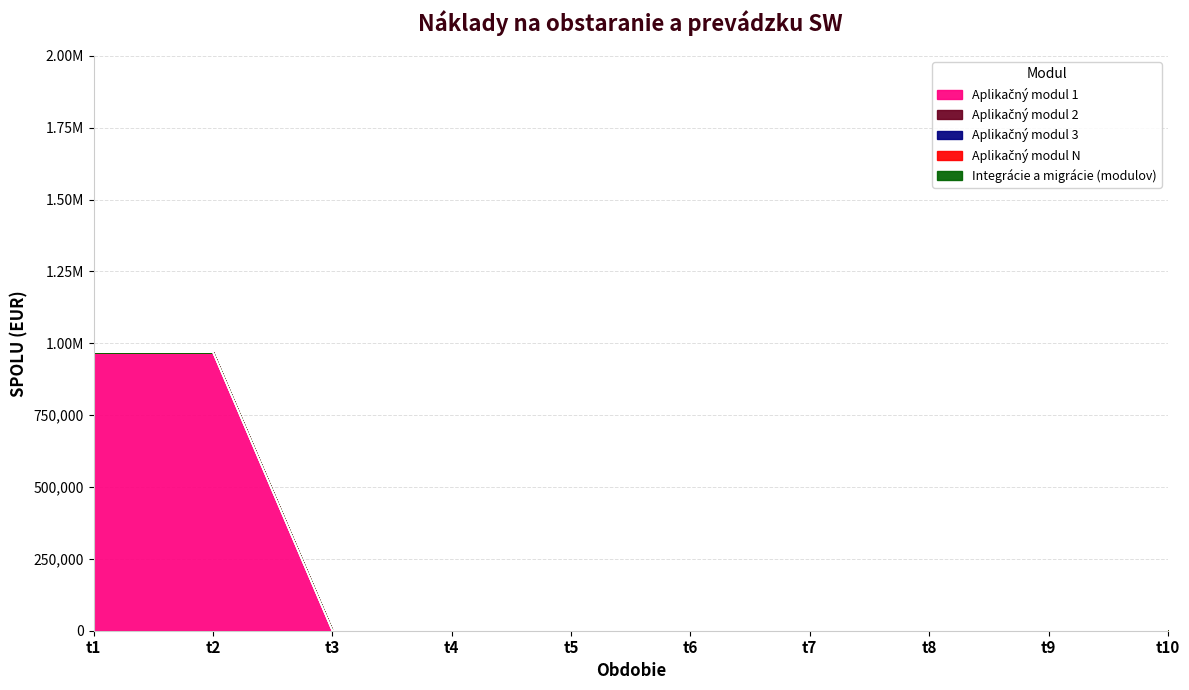

Rank the series by their maximum value, from highest to lowest.

Aplikačný modul 1, Aplikačný modul 2, Aplikačný modul 3, Aplikačný modul N, Integrácie a migrácie (modulov)